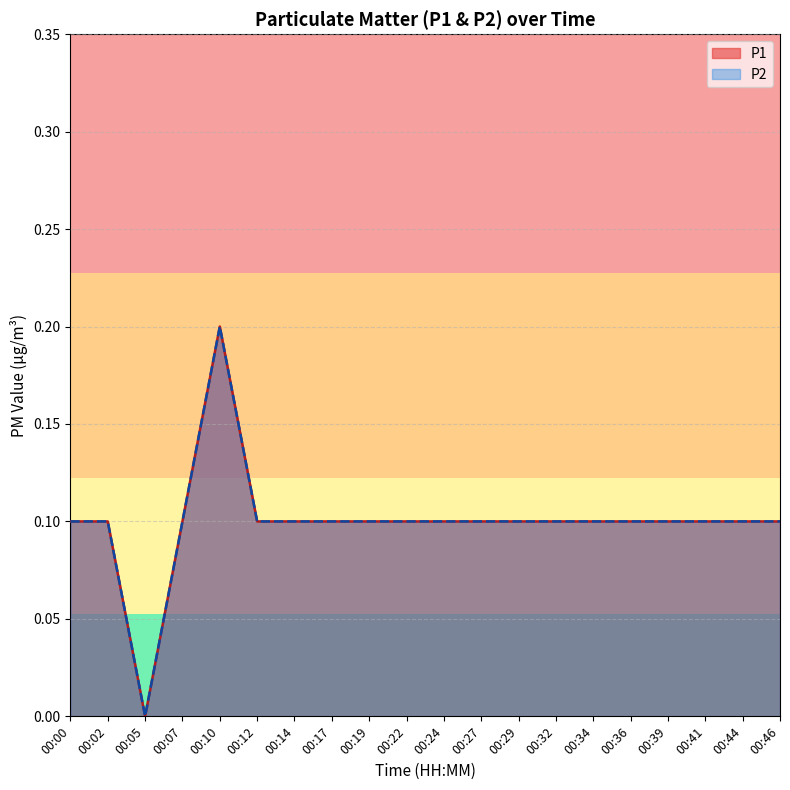

Rank the series at 00:24 from lowest to highest value.

P1, P2